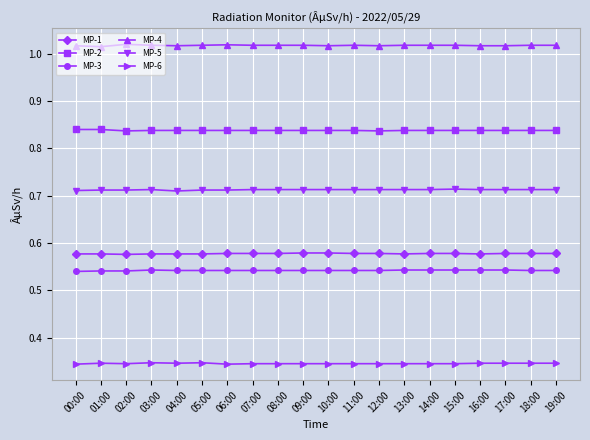

The value of MP-3 at 01:00 is 0.9. True or false?

False